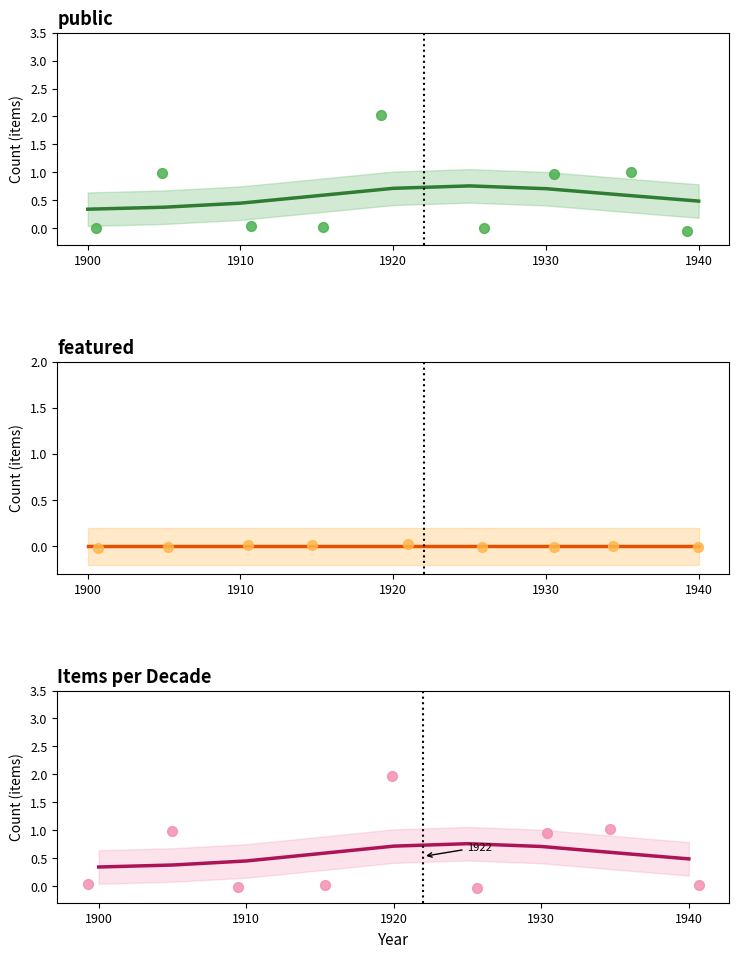

Which series contains the highest Y value?

public